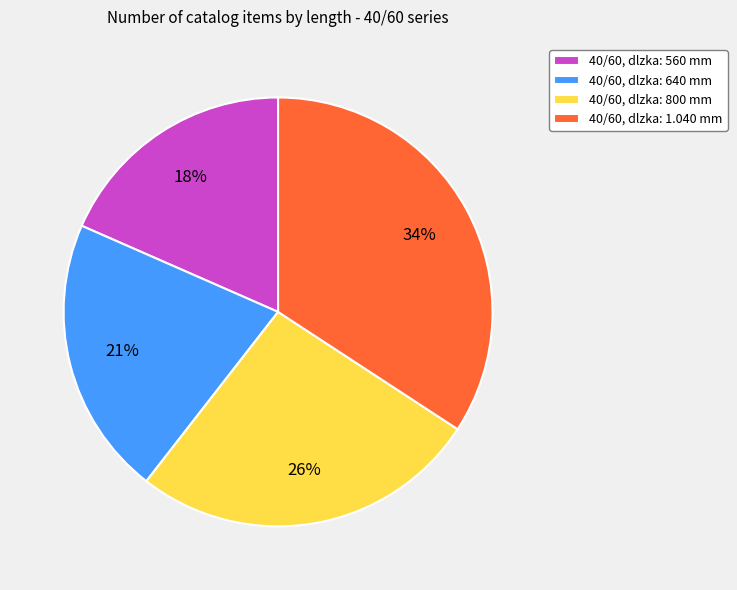

What is the smallest slice in the pie chart?

40/60, dlzka: 560 mm